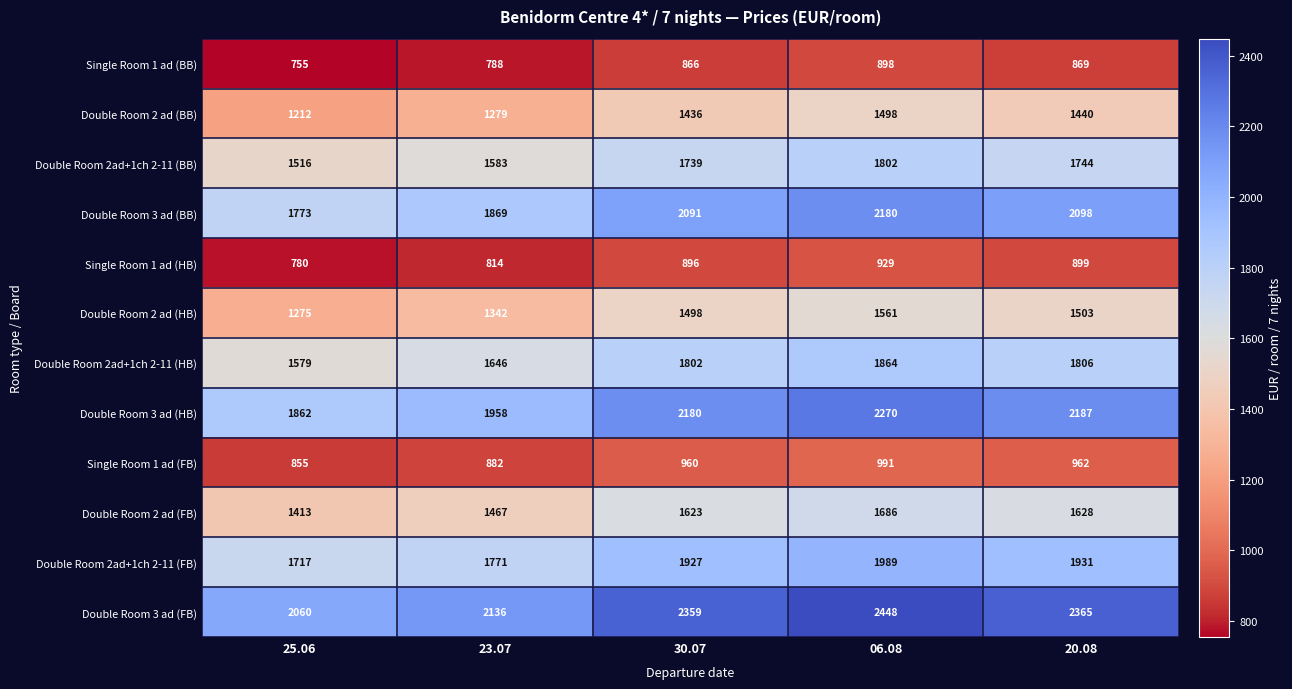

What is the sum of all Double Room 2 ad (FB) values?

7817